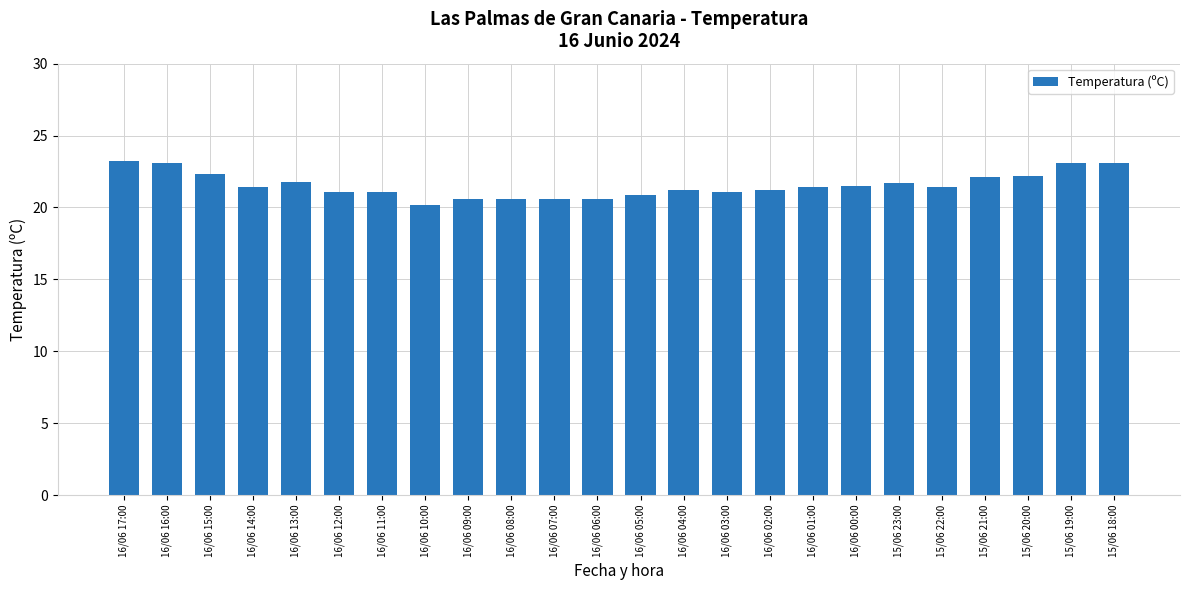

What is the average value?

21.6